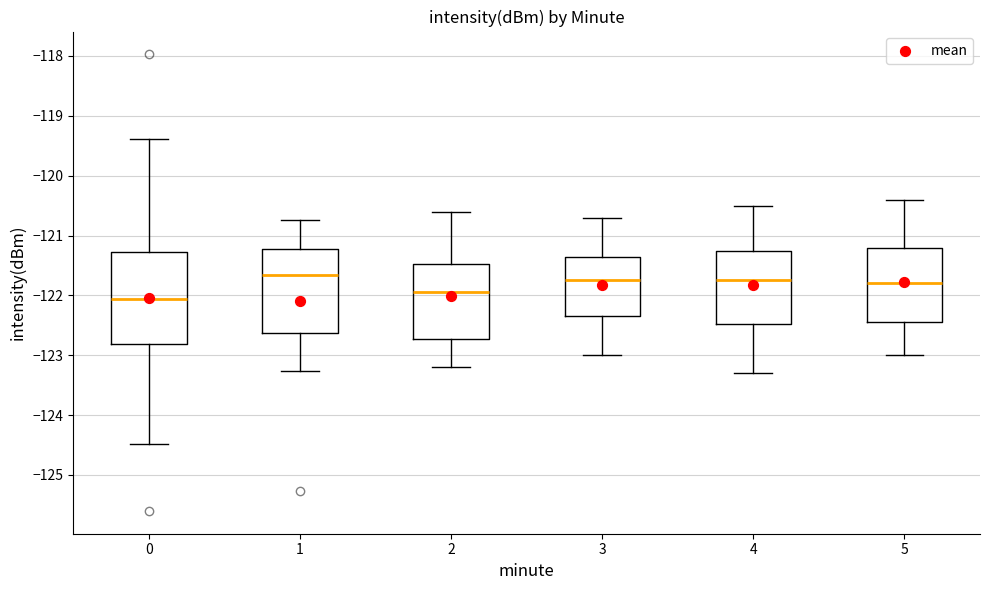

Which box is the tallest, from its lower edge to its upper edge?

0